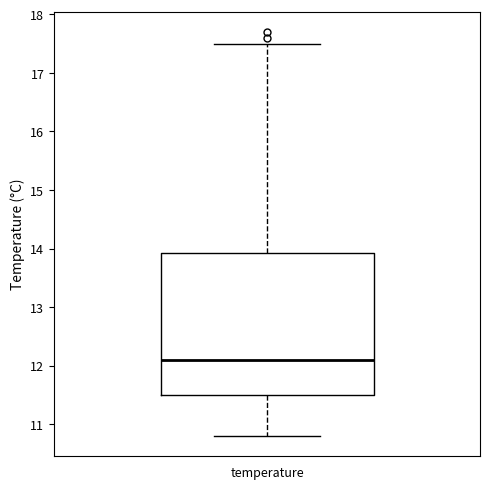

Read this box plot against the y-axis: the position of the median line, the range covered by the box, and the ends of both whiskers. The values are not printed on the chart, so give them approximately, as read against the axis.

median 12.1, box 11.5 to 13.9, whiskers 10.8 to 17.5